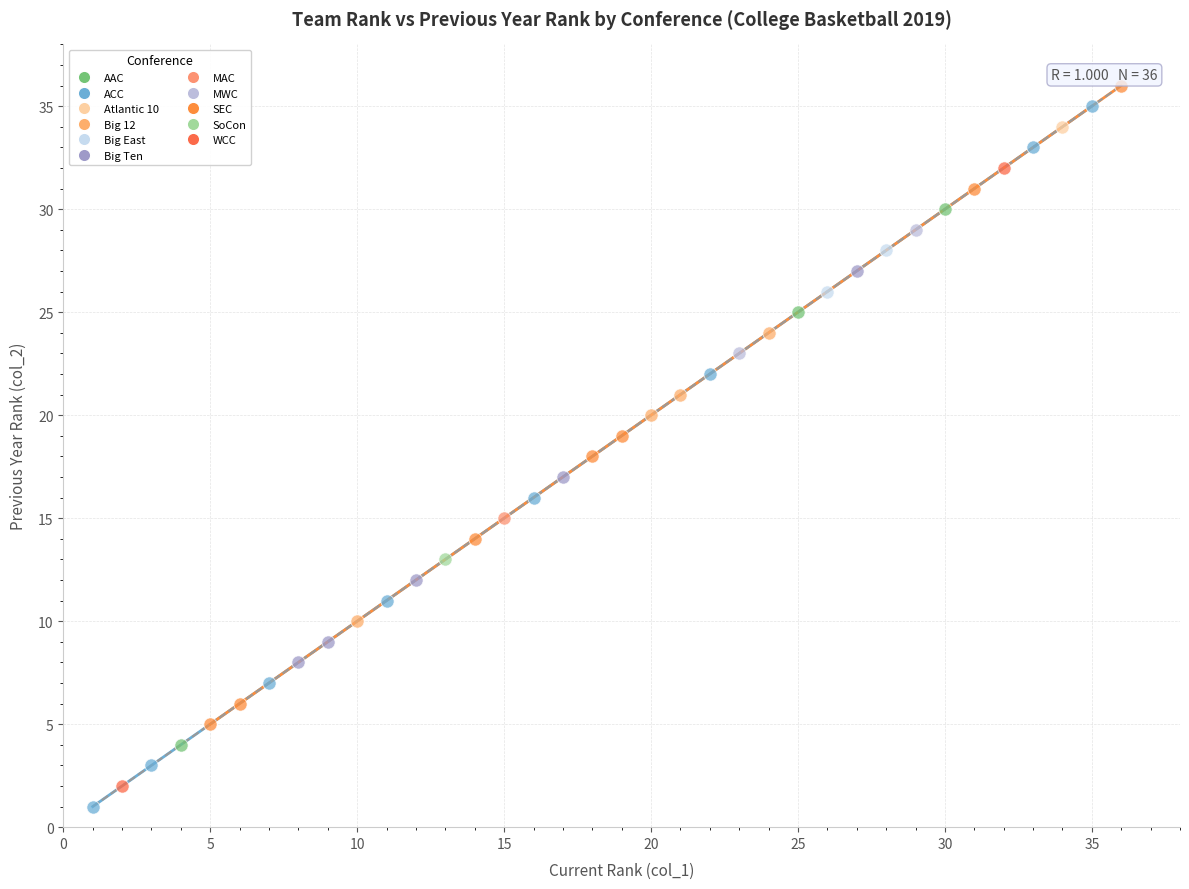

What are all the series names shown in the legend?

AAC, ACC, Atlantic 10, Big 12, Big East, Big Ten, MAC, MWC, SEC, SoCon, WCC